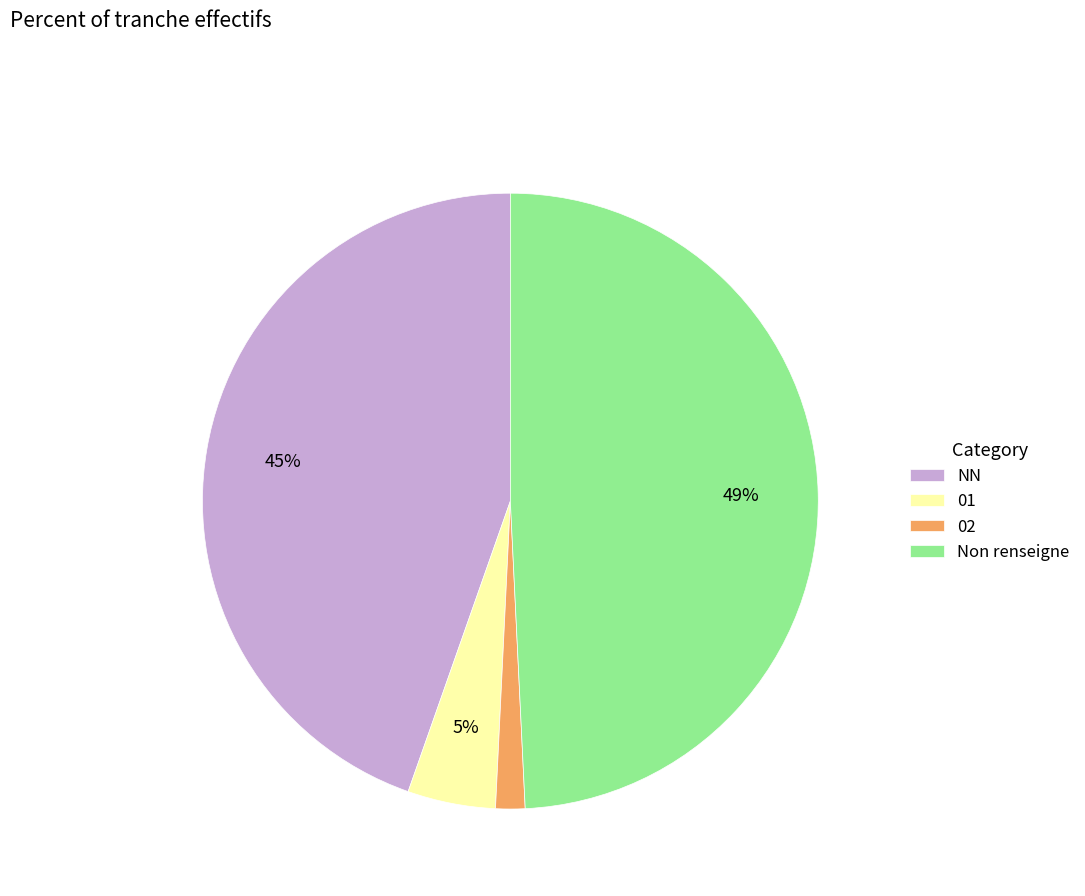

How many slices are in this pie chart?

4